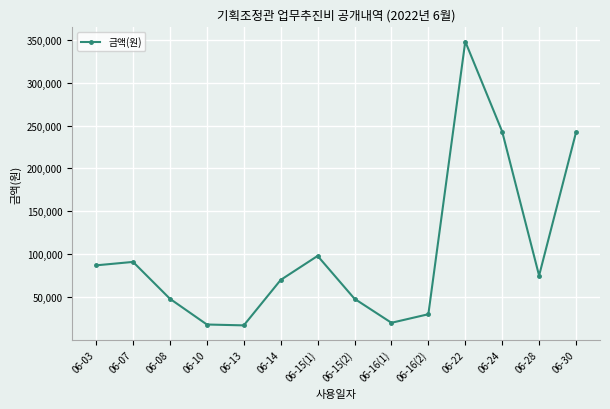

What is the label of the 5th point from the right?

06-16(2)